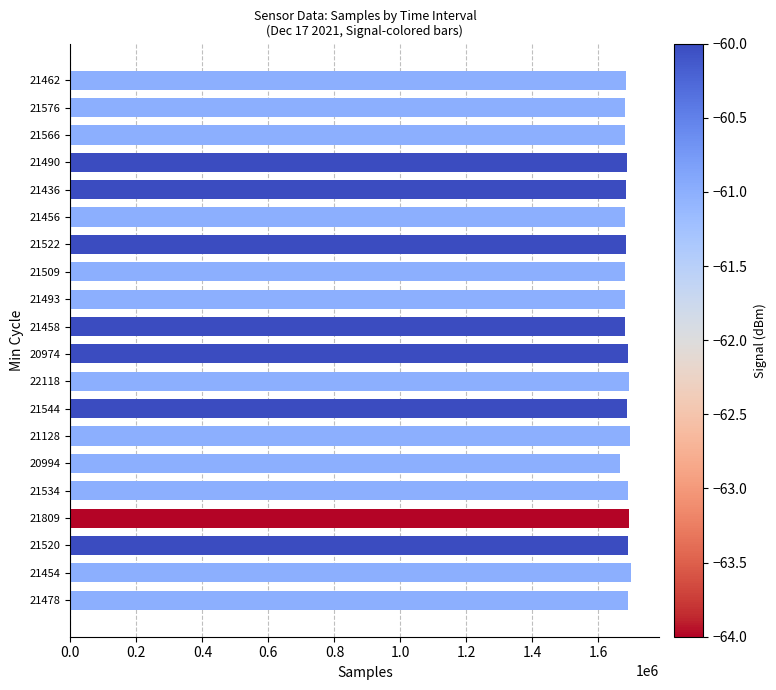

Is it true that the value at 21458 is 1680945?

True